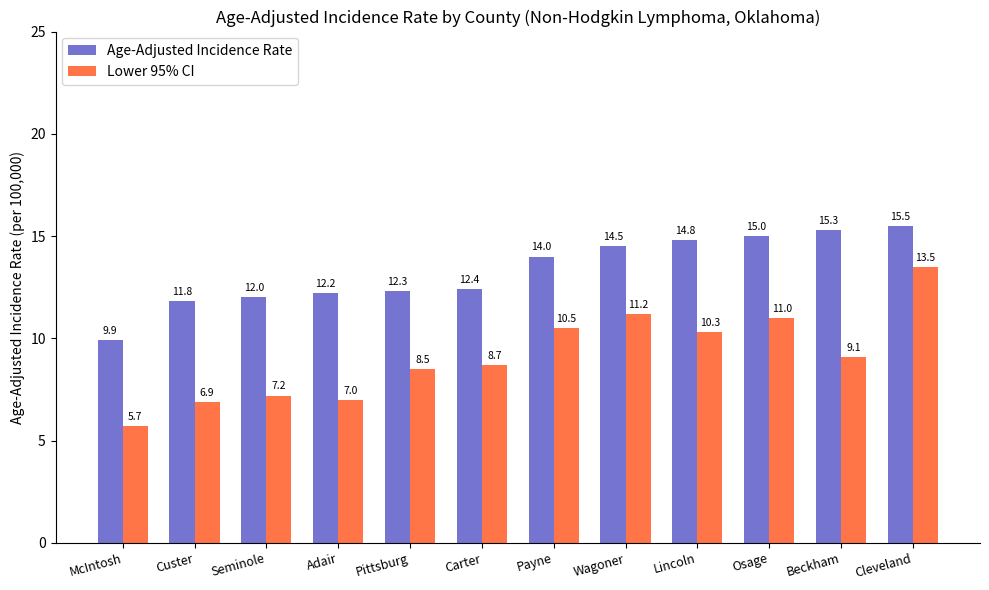

At which category does the chart reach its peak across all series?

Cleveland